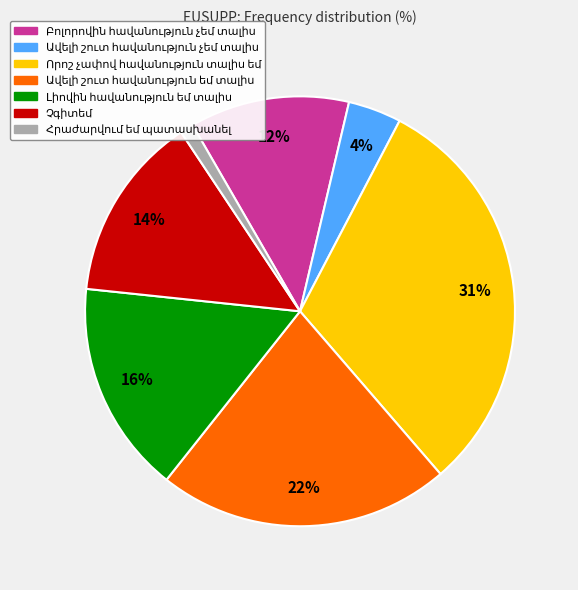

To the nearest percent, what is the difference between the largest and smallest slice percentages?

30%